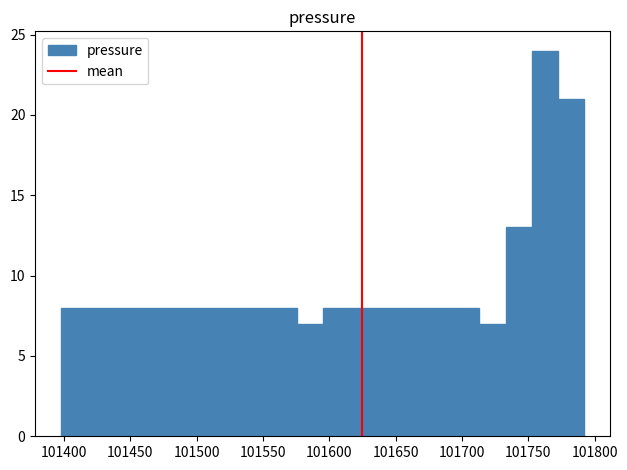

Around what value on the x-axis is the tallest bar? Give the approximate position of its centre, as read against the axis.

101760